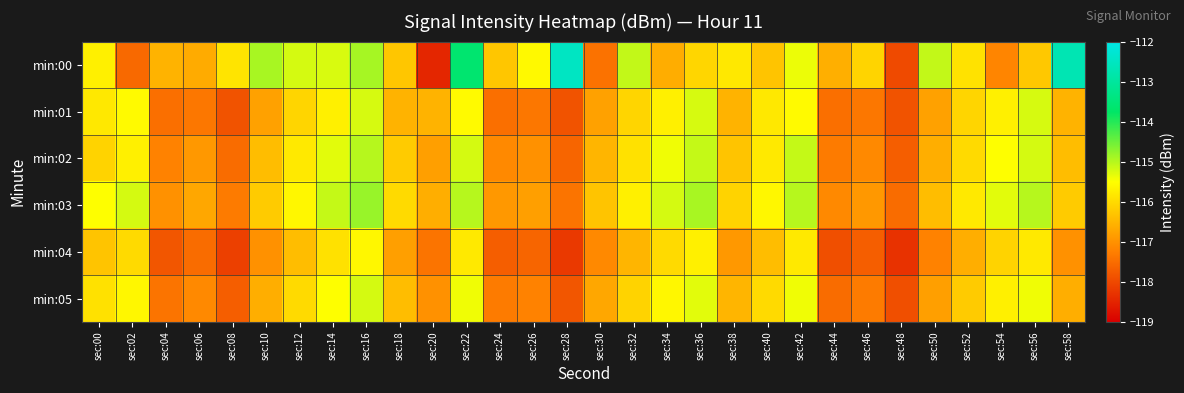

Which category has the highest value across all series?

sec:28